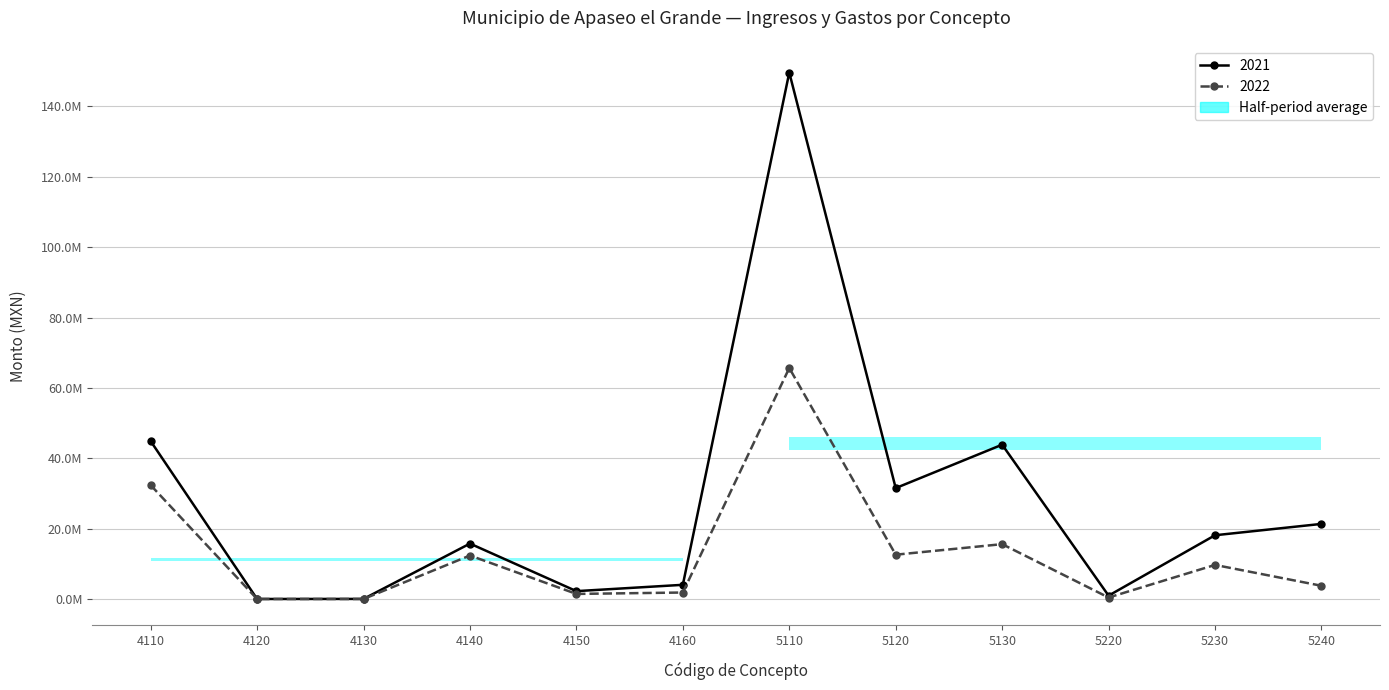

True or false: 2022 and 2021 intersect in this chart.

False